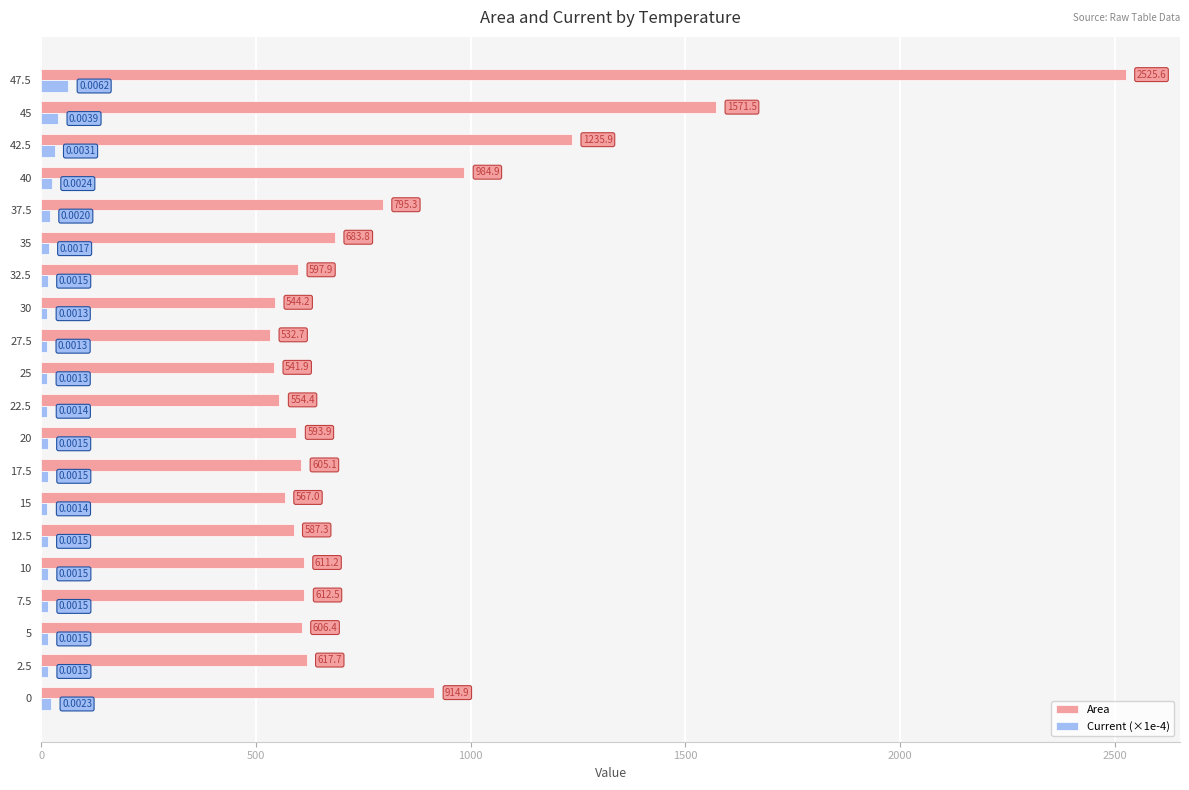

Which category has the lowest value across all series?

27.5